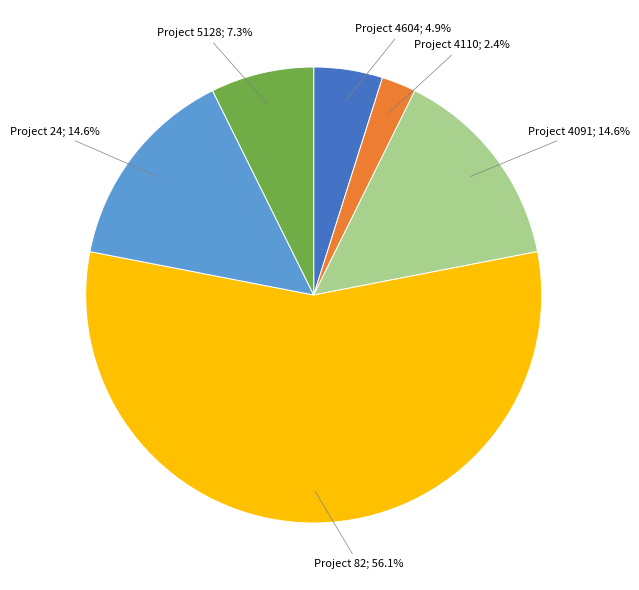

Is there a majority slice in this chart?

Yes